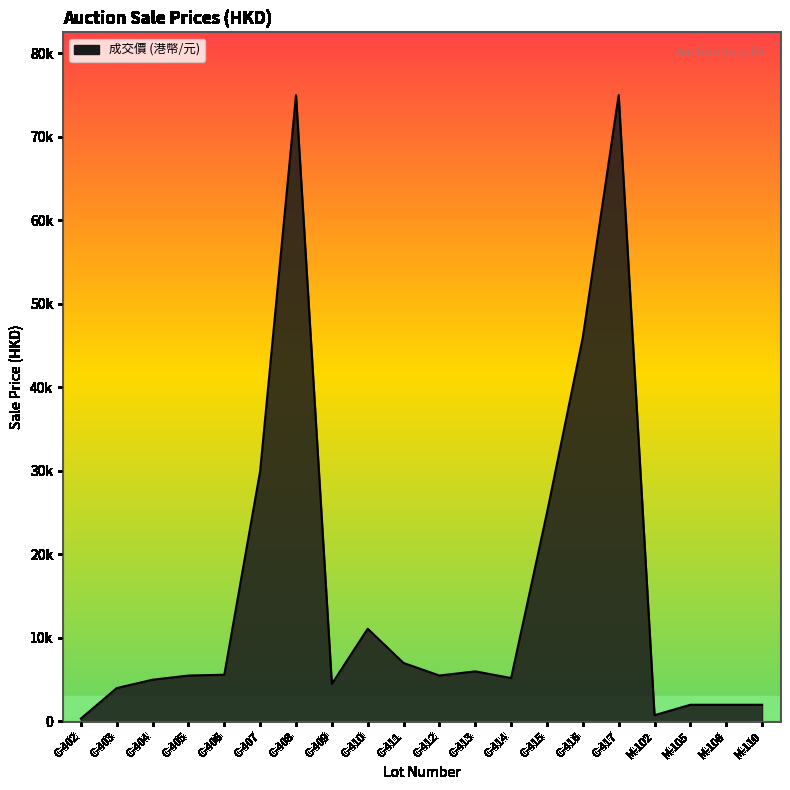

What is the change in value from C-403 to C-416?

+42000